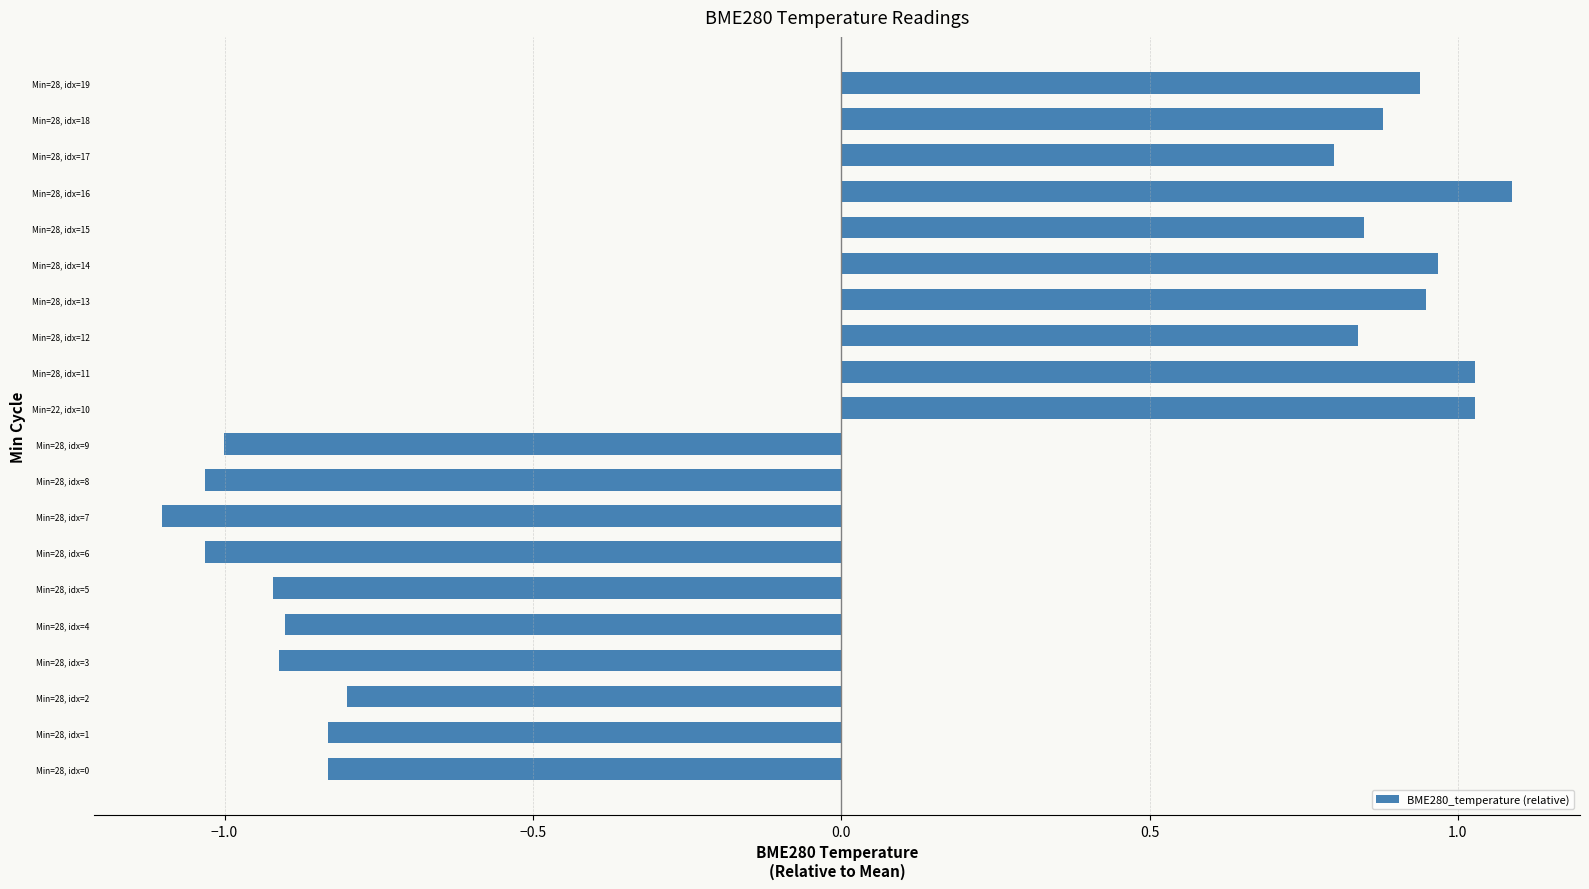

What is the greatest value displayed?

1.1